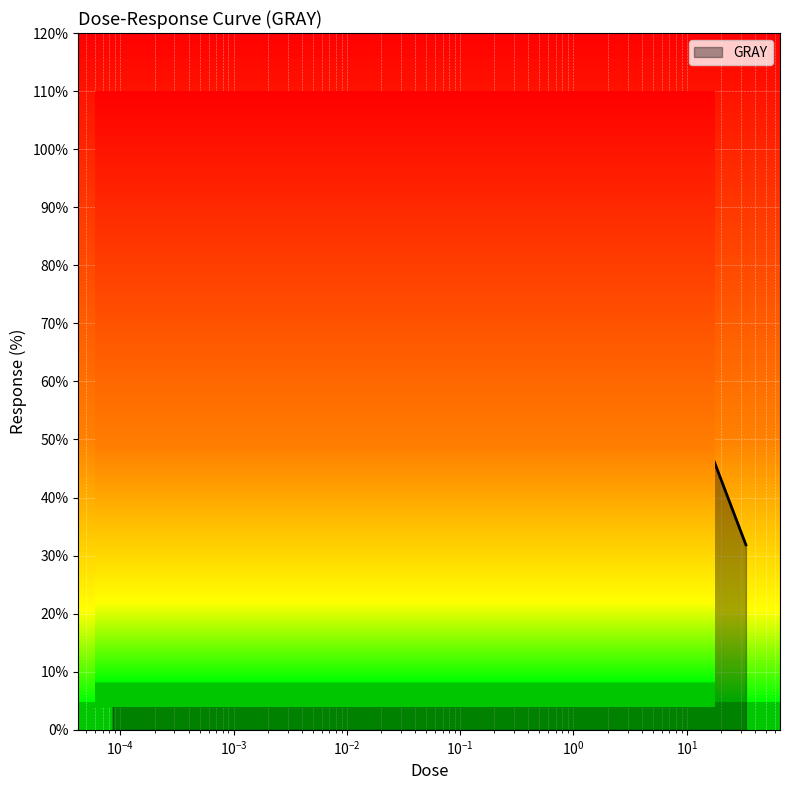

What is the greatest value displayed?

104.0